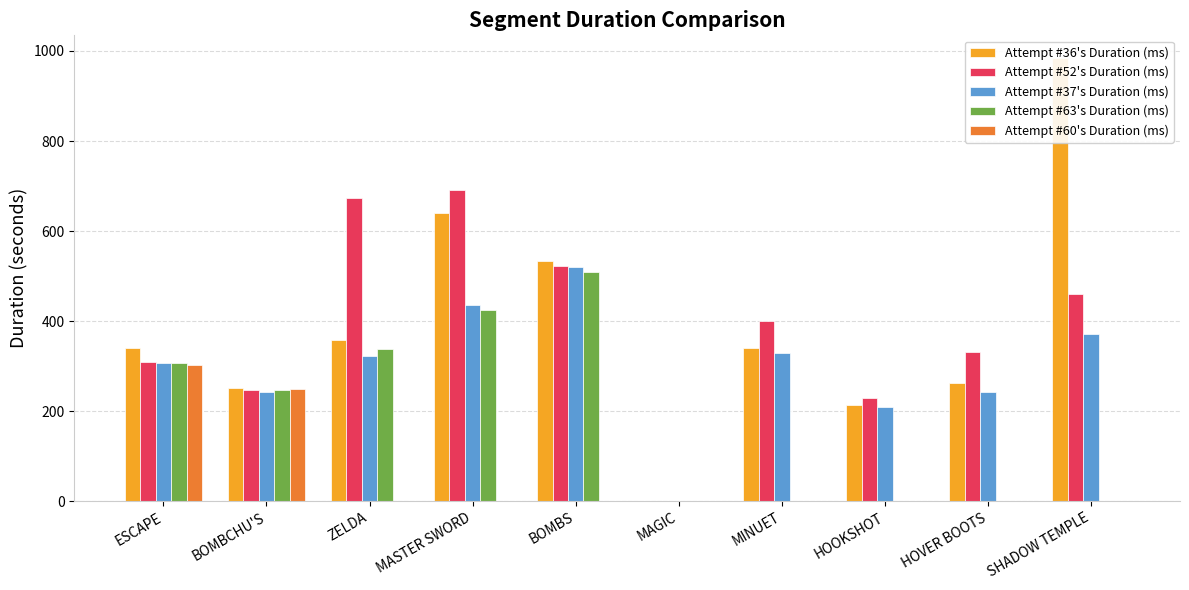

At which category does the chart reach its minimum across all series?

MAGIC